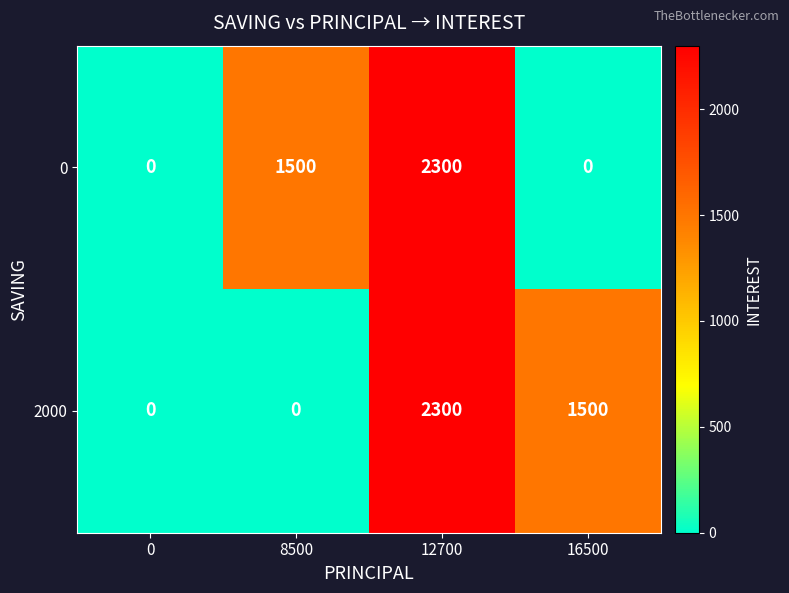

What is the difference between the maximum and minimum values in the 2000 series?

2300